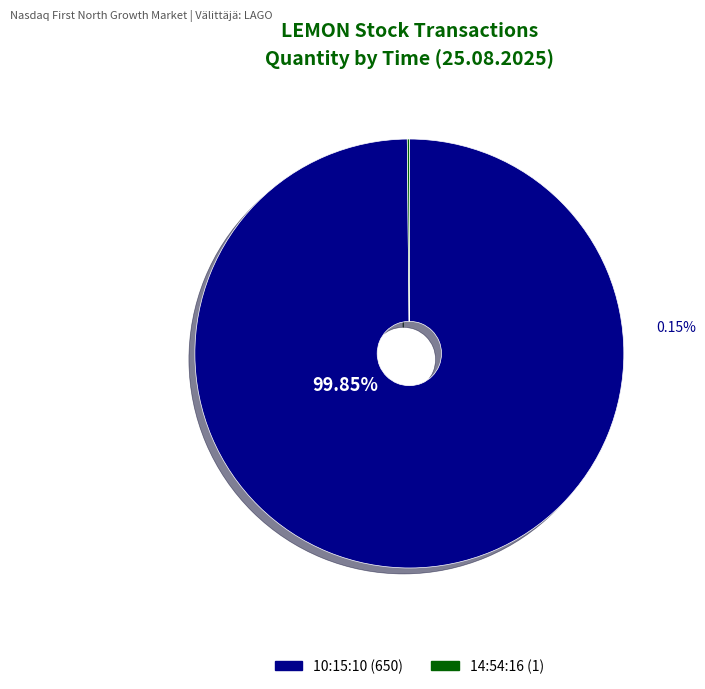

Is 10:15:10 the majority of the pie?

Yes